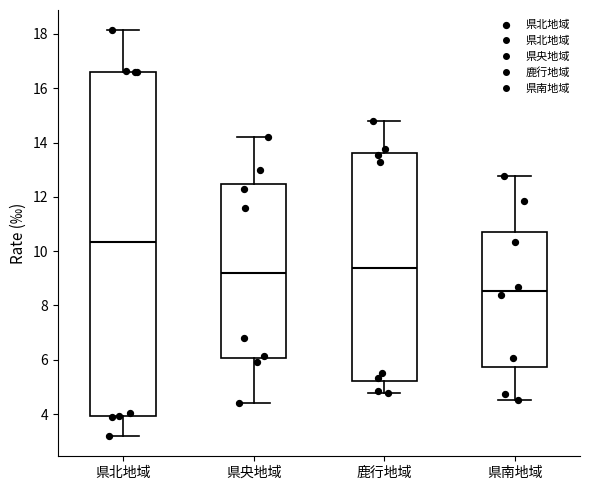

Reading left to right, transcribe this box plot: for each box, give where its median line is, the range the box spans, and where its two whiskers end, as read against the y-axis. The values are not printed on the chart, so give them approximately, as read against the axis.

県北地域: median 10.4, box 4.0 to 16.6, whiskers 3.2 to 18.2
県央地域: median 9.2, box 6.0 to 12.4, whiskers 4.4 to 14.2
鹿行地域: median 9.4, box 5.2 to 13.6, whiskers 4.8 to 14.8
県南地域: median 8.6, box 5.8 to 10.8, whiskers 4.6 to 12.8